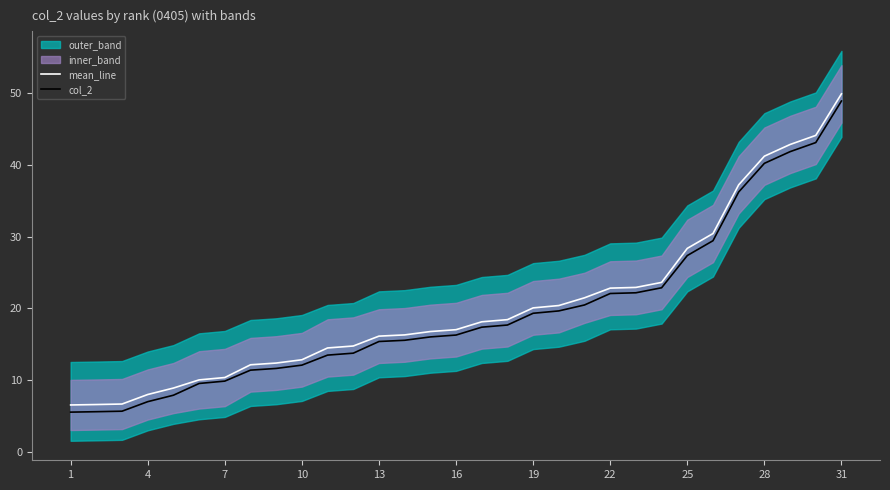

True or false: mean_line and col_2 cross at least once.

False